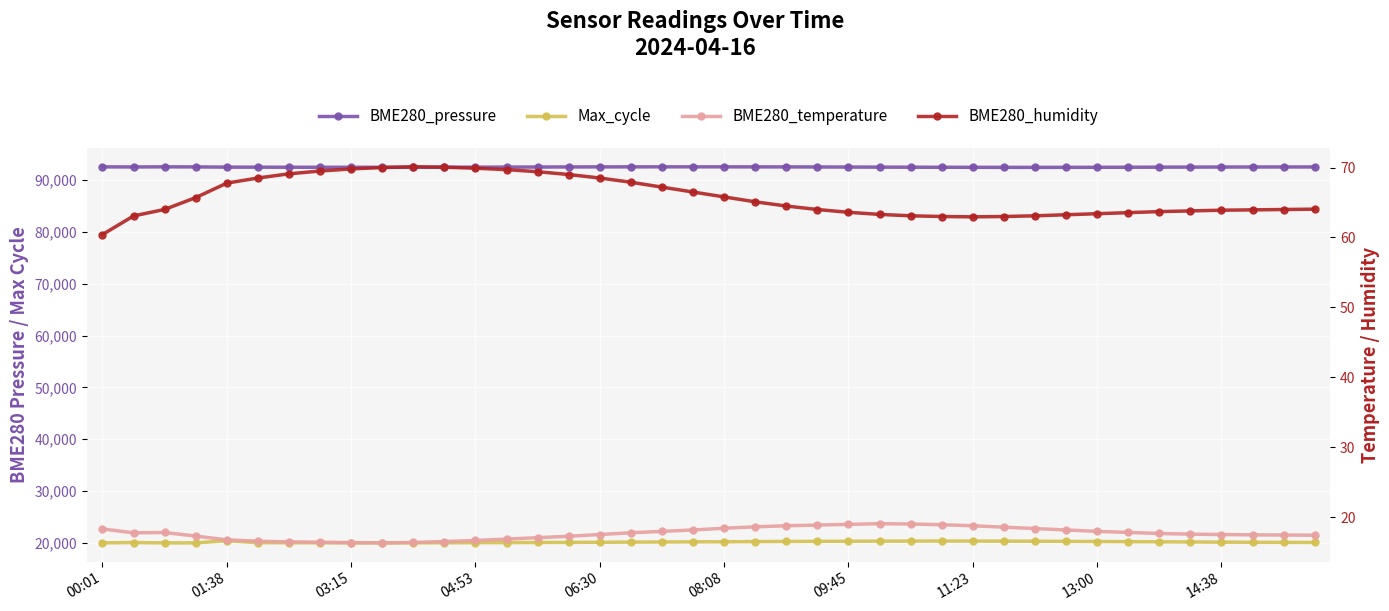

At which category does Max_cycle reach its first local peak?

01:38